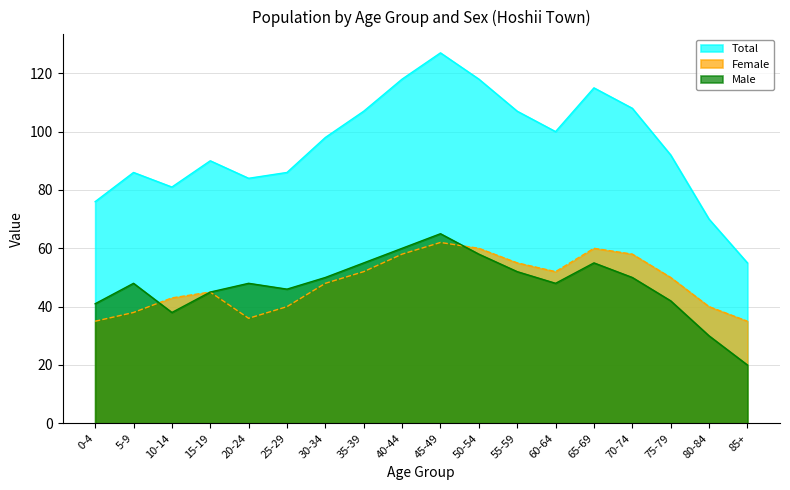

At which category does Total reach its first local valley?

10-14